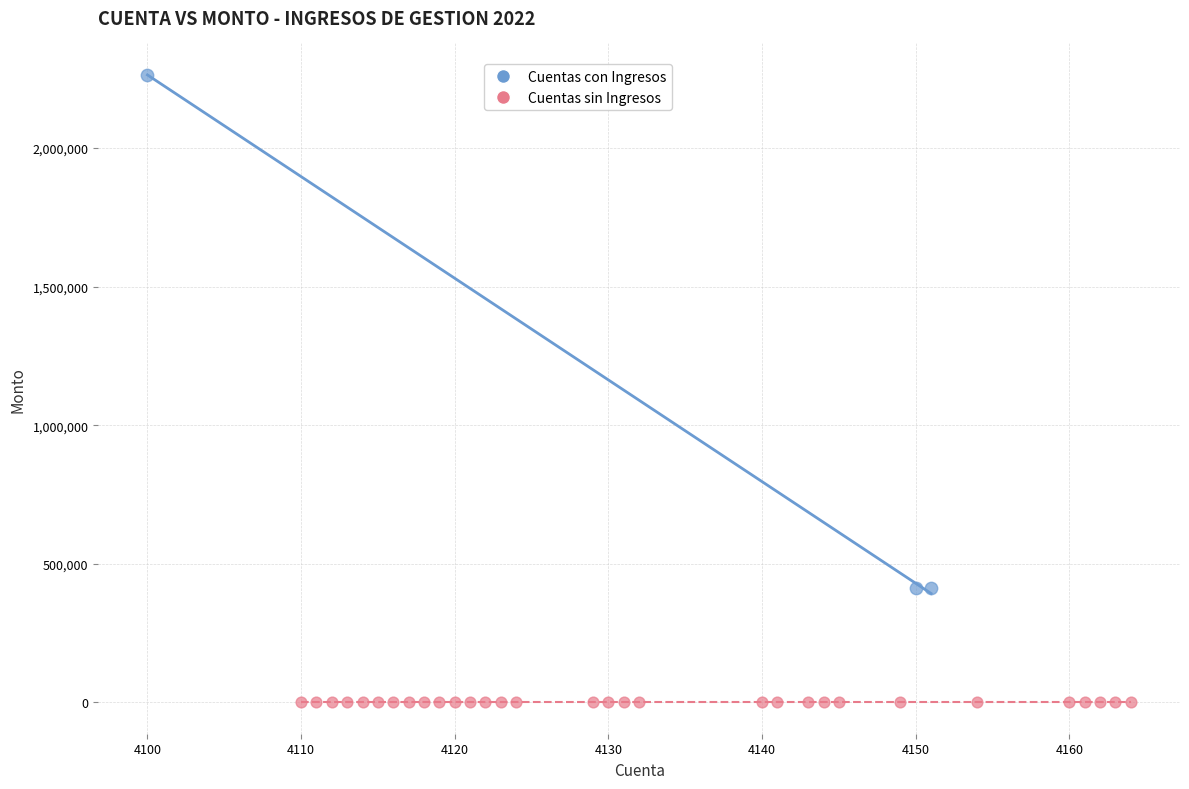

Which series reaches the maximum Y coordinate?

Cuentas con Ingresos